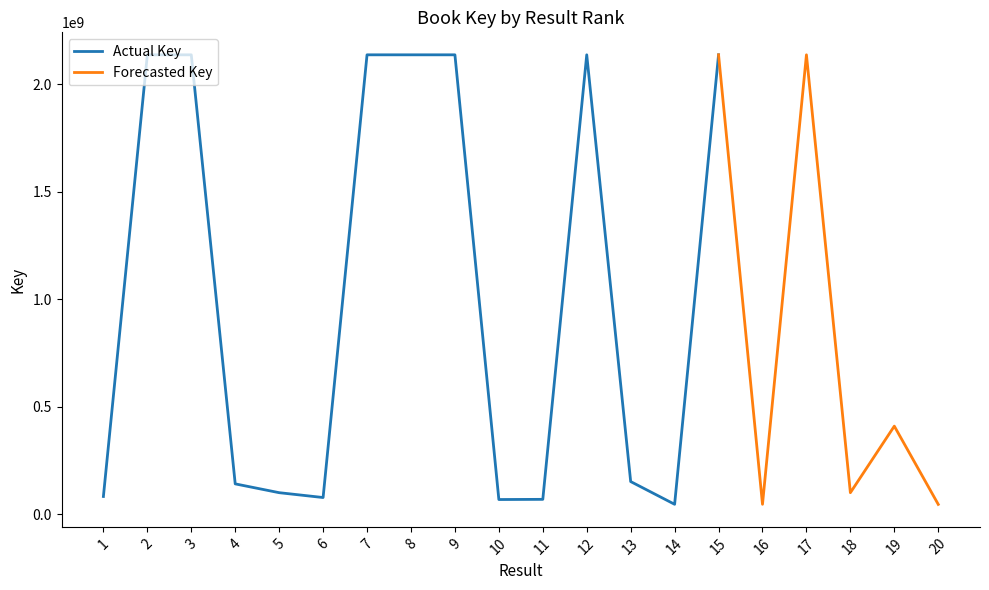

Approximately how many times larger is the value at 8 compared to 15?

1.0